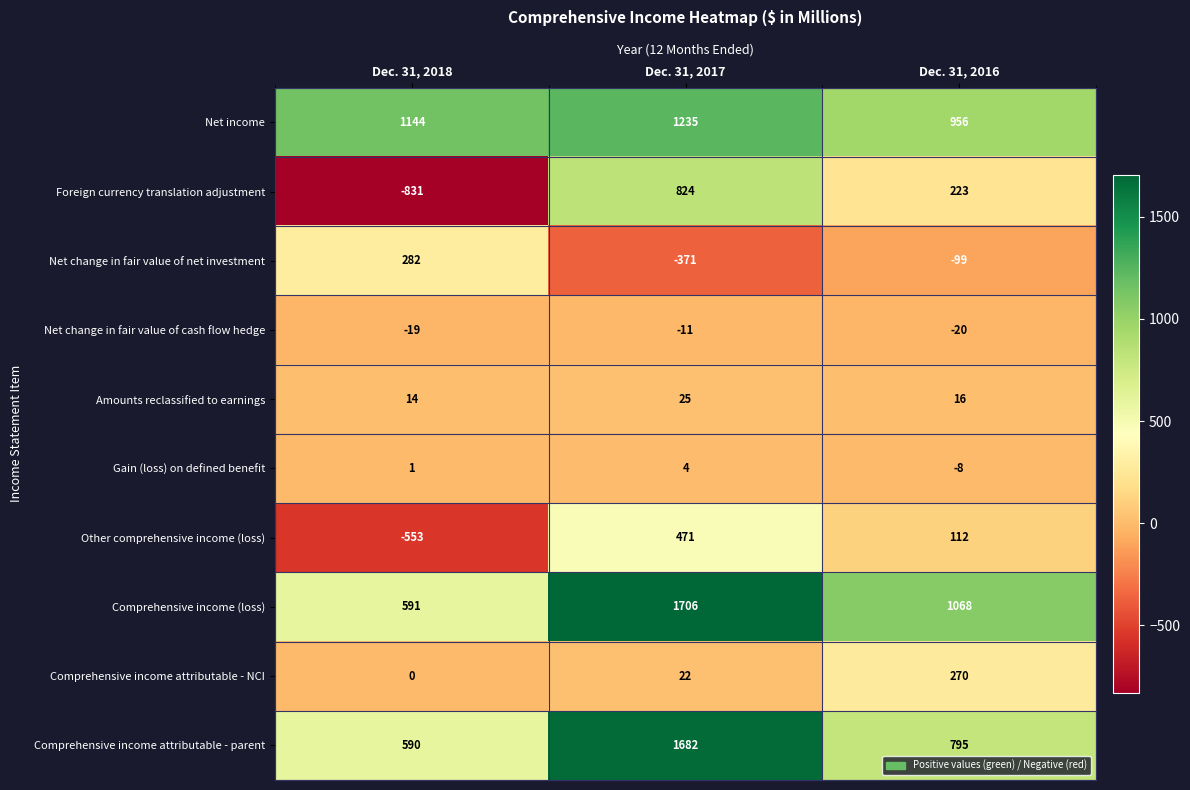

How many data points does each series have?

3